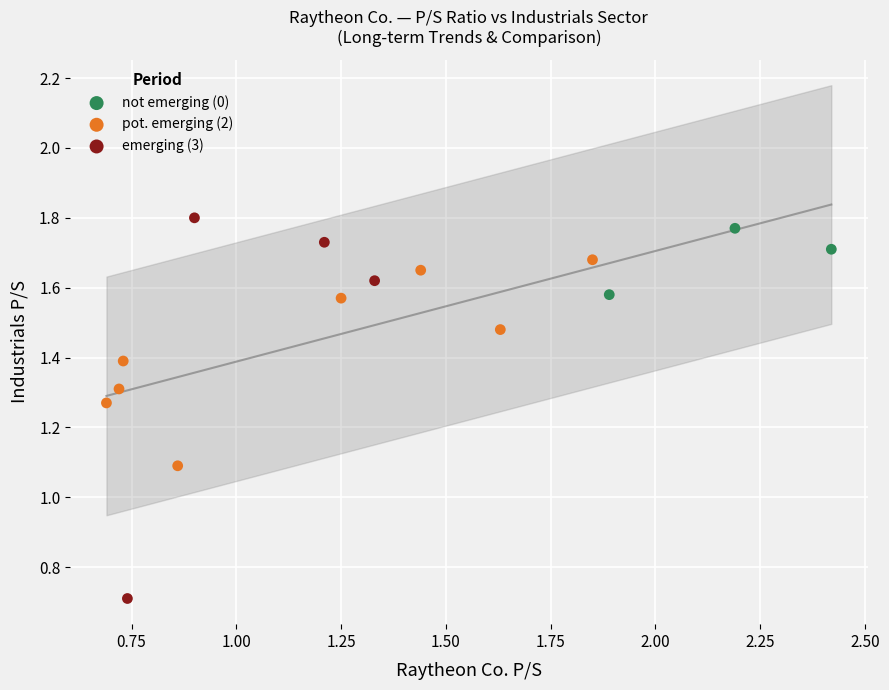

Which series contains the highest Y value?

emerging (3)